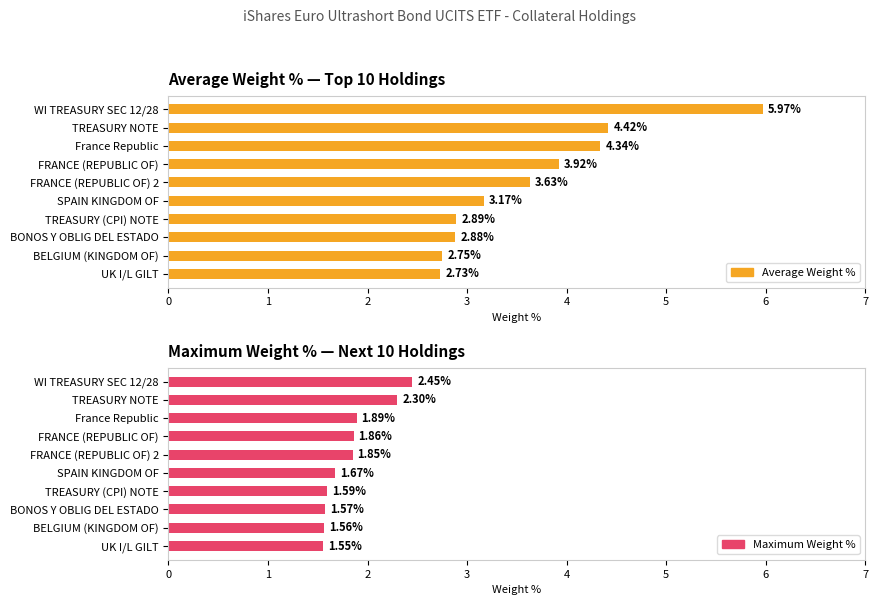

What are all the series names shown in the legend?

Average Weight %, Maximum Weight %